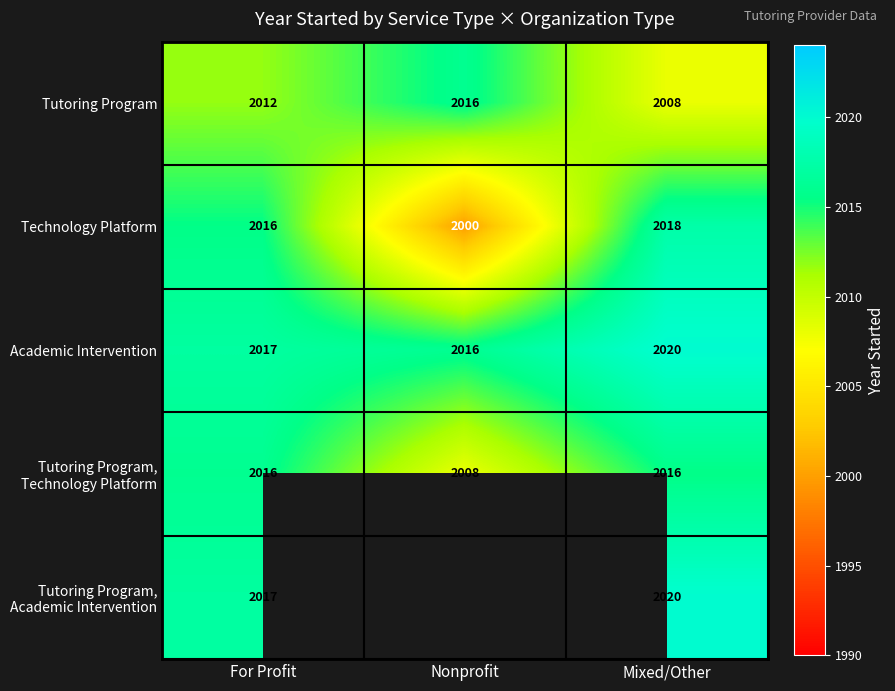

Rank the categories by Technology Platform value from highest to lowest.

Mixed/Other, For Profit, Nonprofit